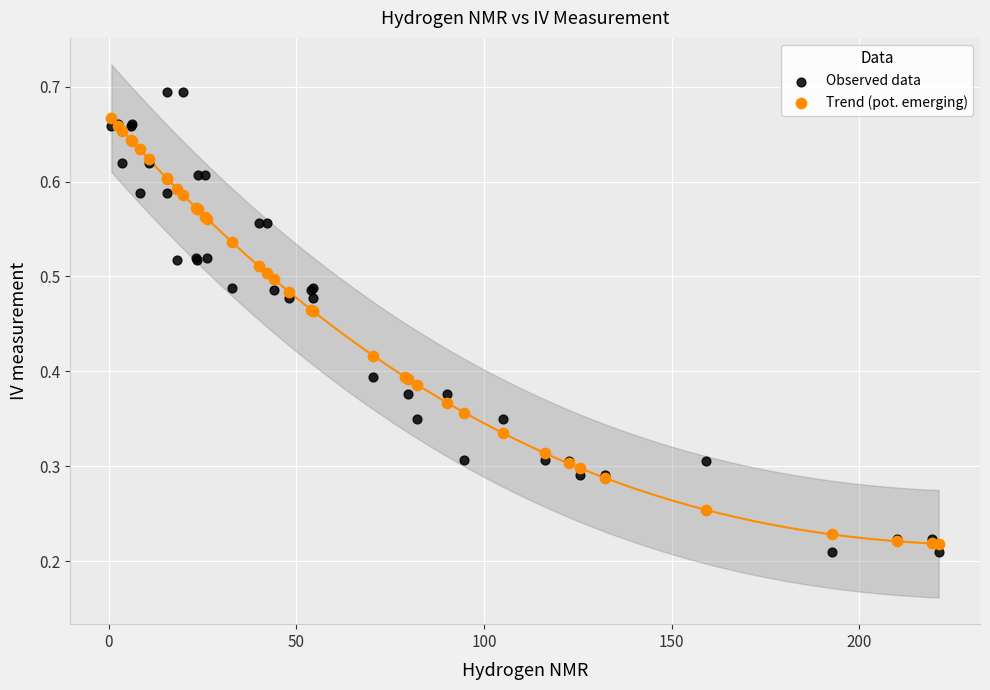

Which series contains the lowest Y value?

Observed data